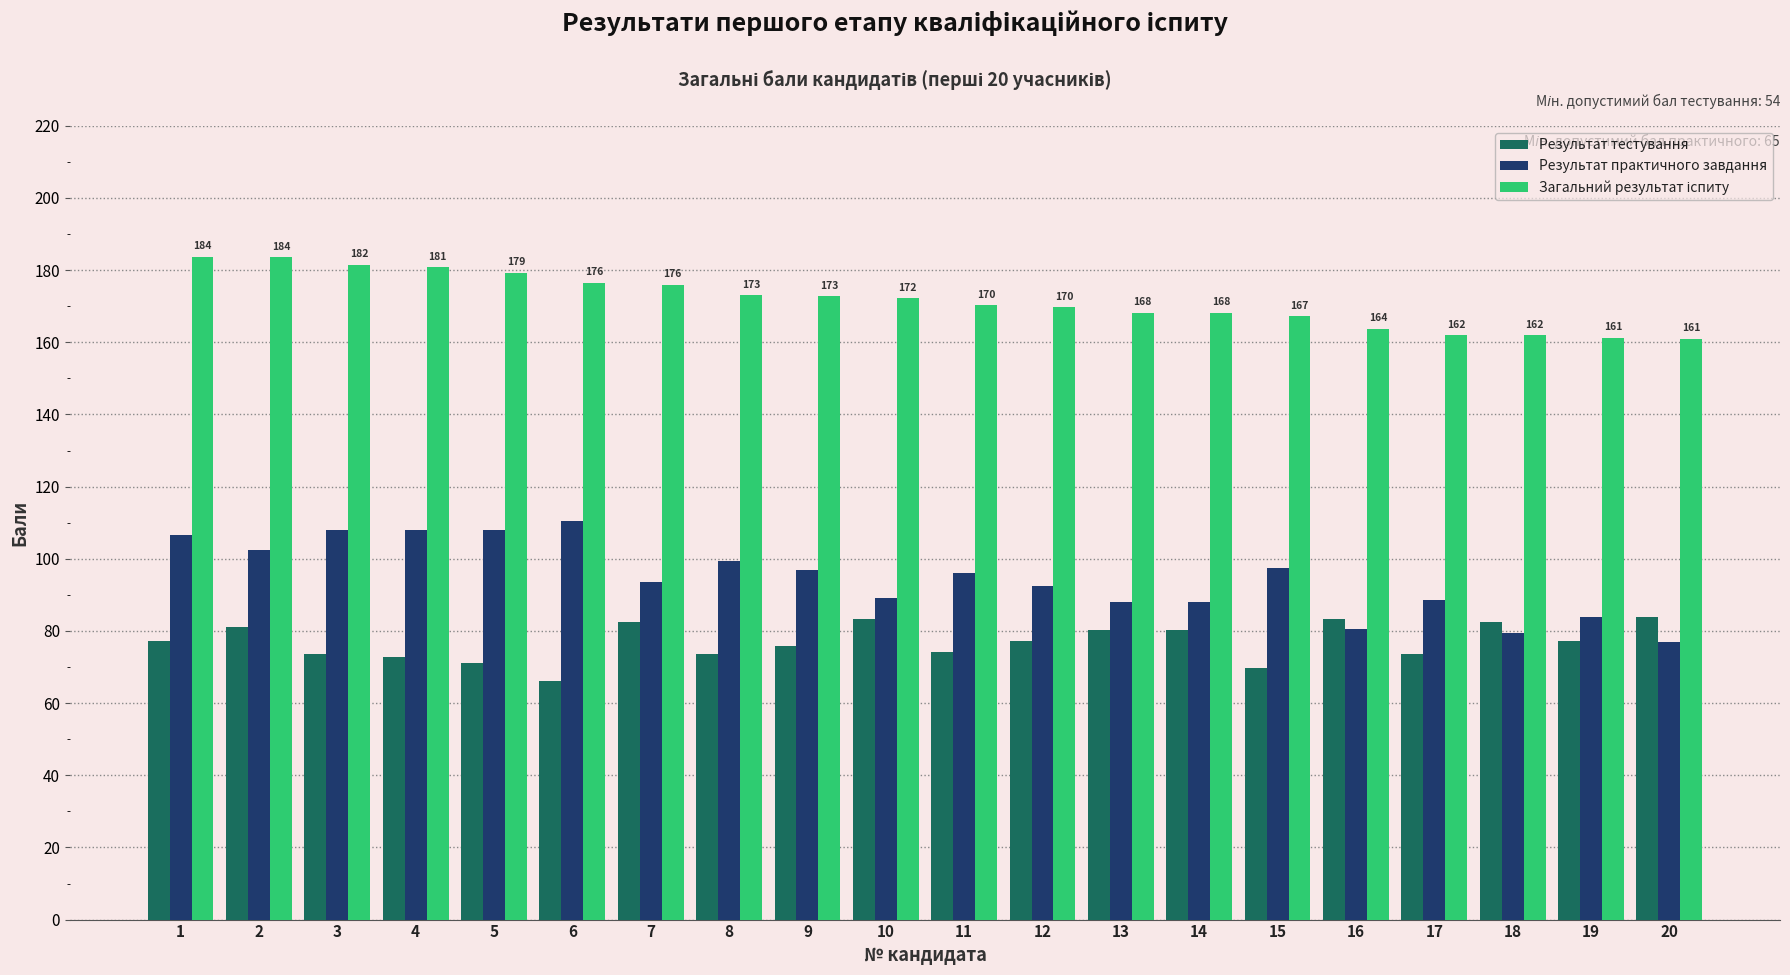

What is the average value of the Результат тестування series?

77.0